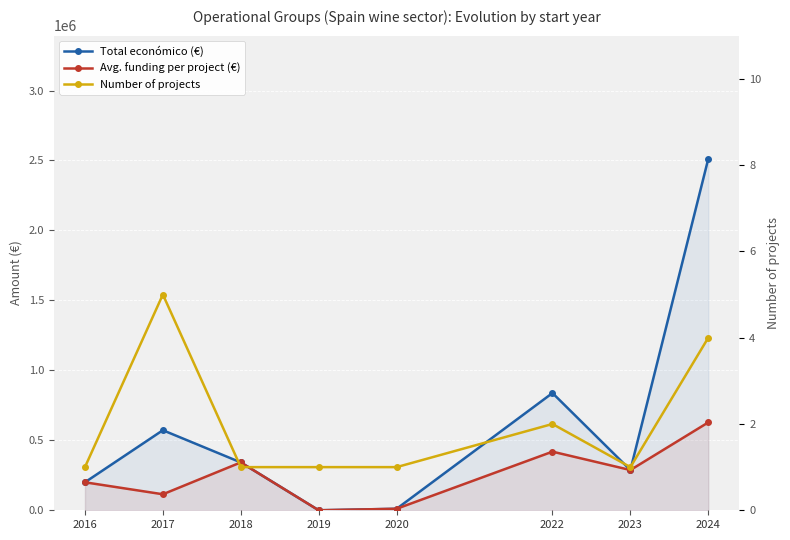

True or false: Total económico (€) and Avg. funding per project (€) intersect in this chart.

False